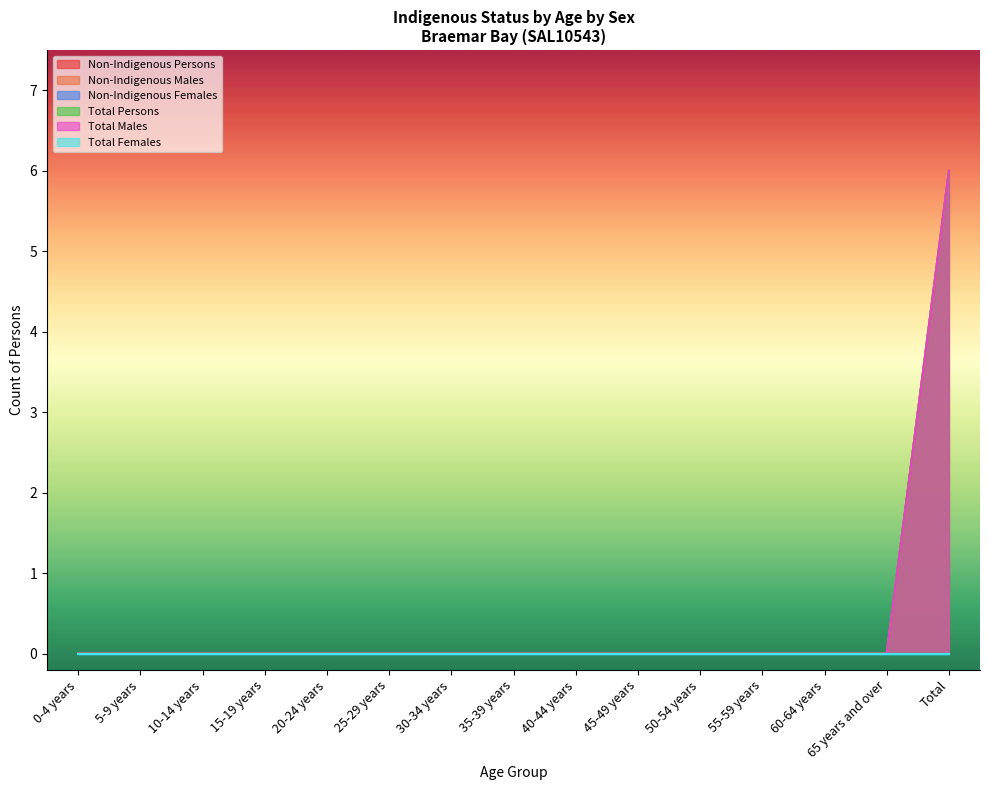

How many positive values does the Total Persons series have?

1